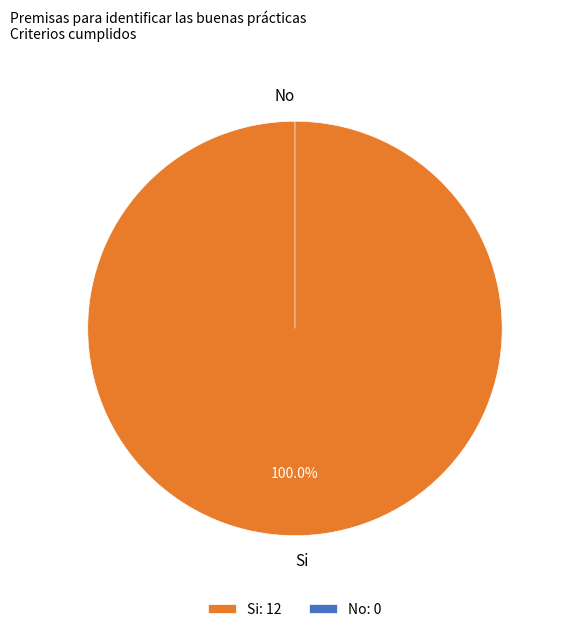

How many slices are in this pie chart?

2